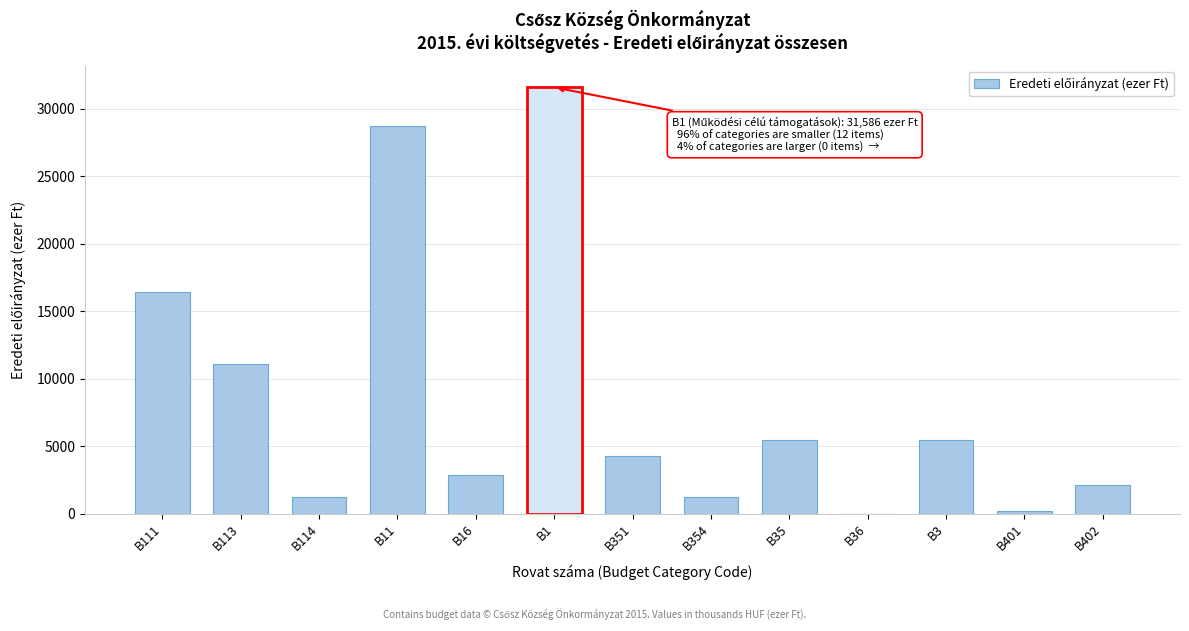

At which label is the value closest to 15793?

B111